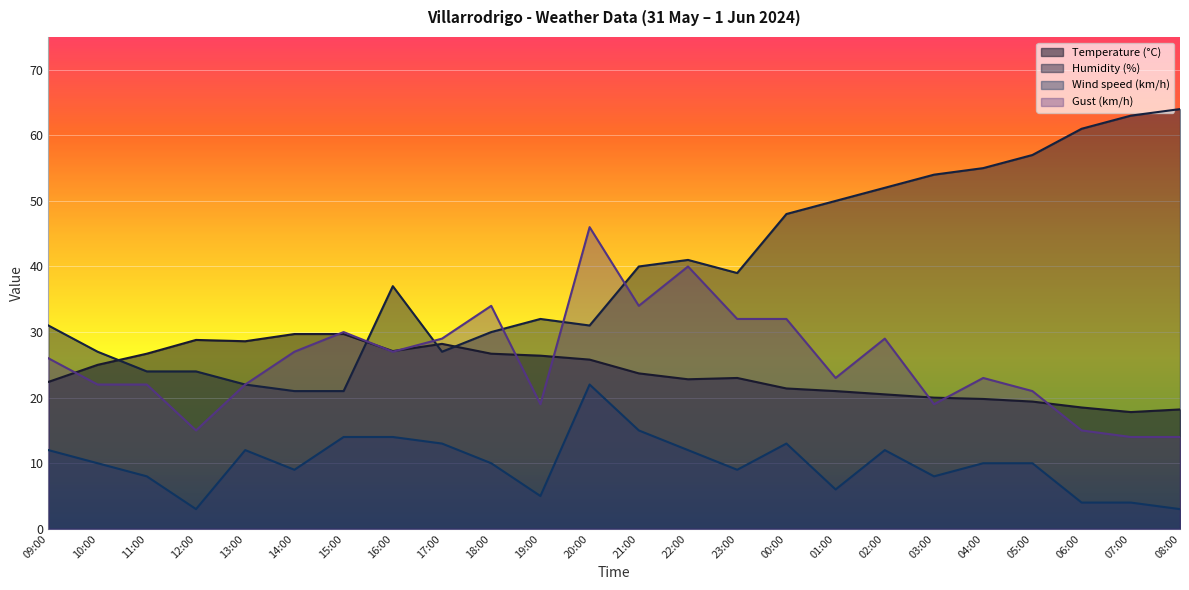

How many categories are shown in the chart?

24